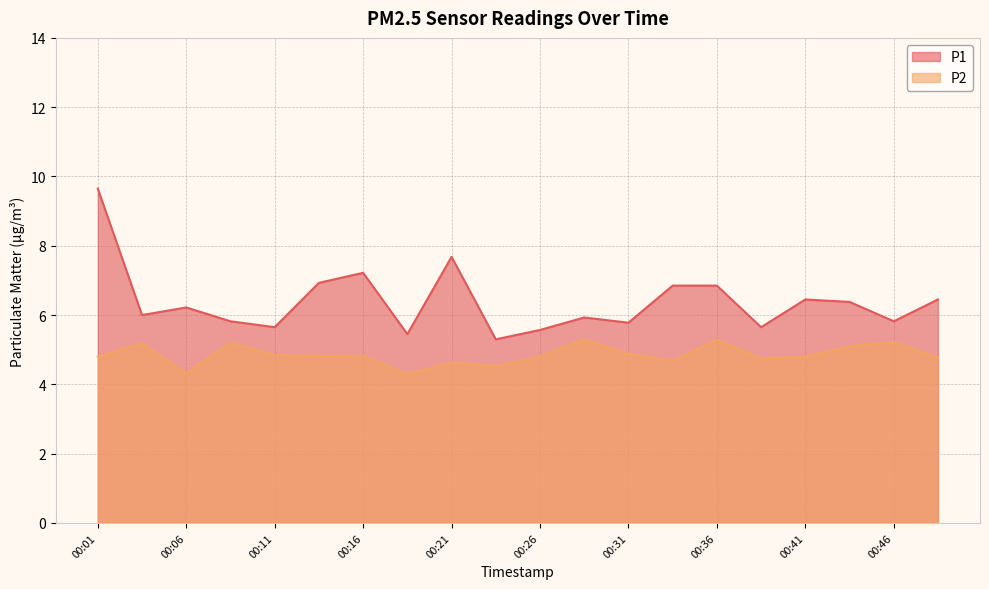

At which category does the chart reach its minimum across all series?

00:19